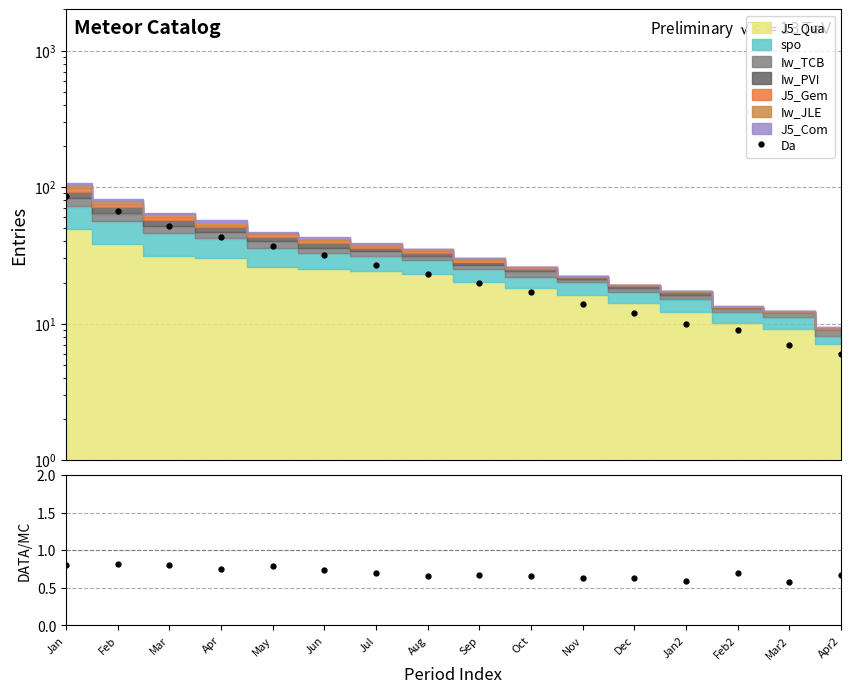

What is the label of the 14th point from the left?

Feb2